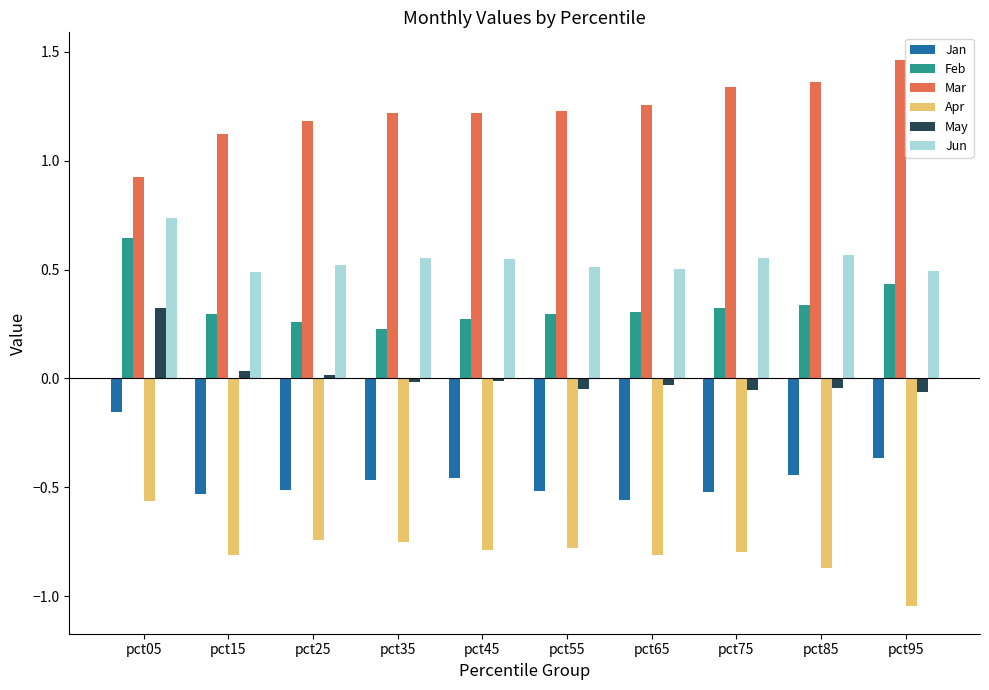

Which category has the highest value in the Mar series?

pct95